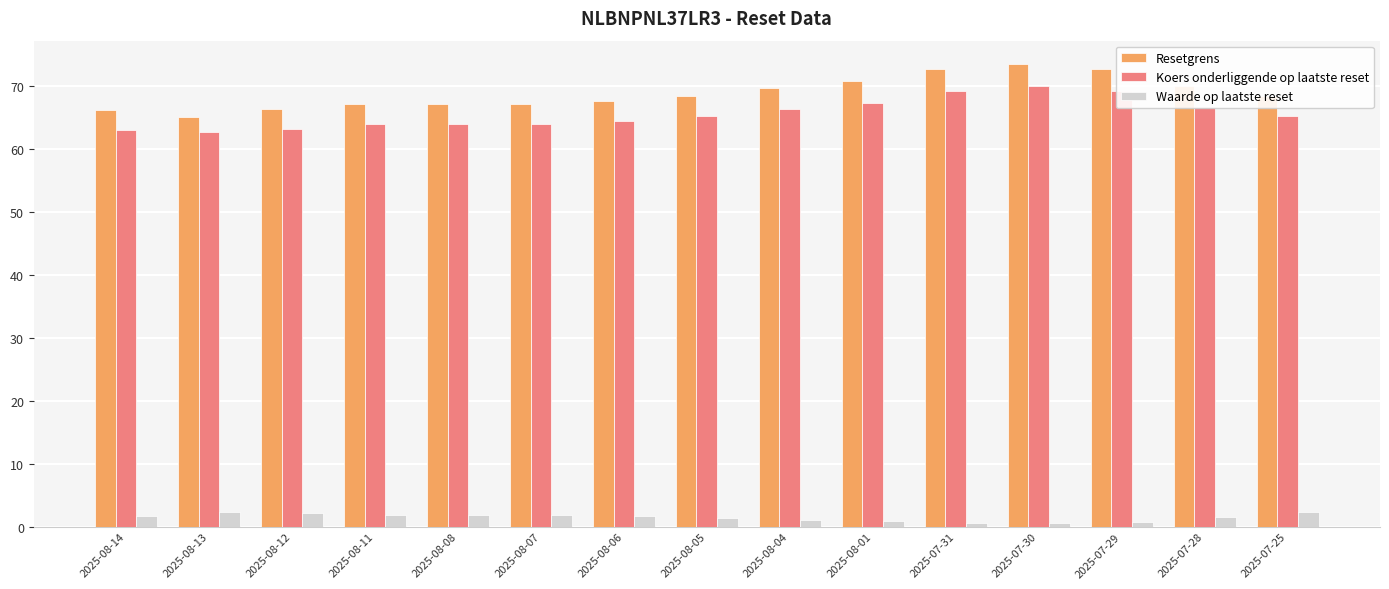

Which series has the widest spread of values?

Resetgrens